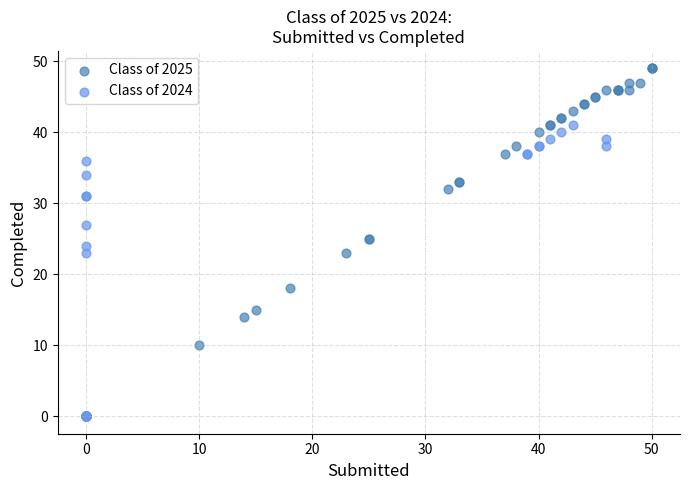

Which series has the widest spread of Y values?

Class of 2024